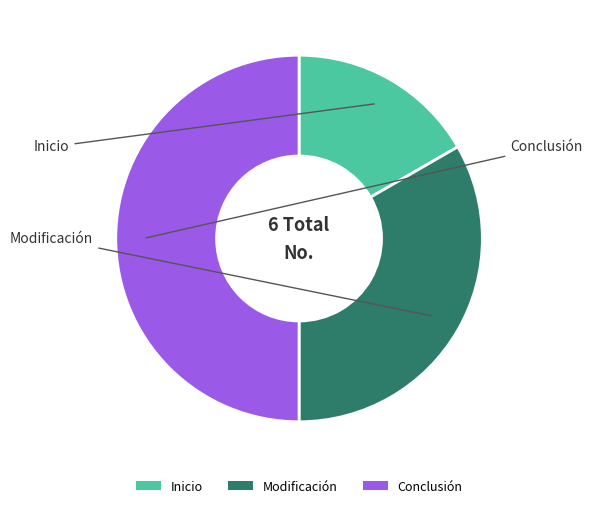

Does Modificación account for over 50% of the chart?

No